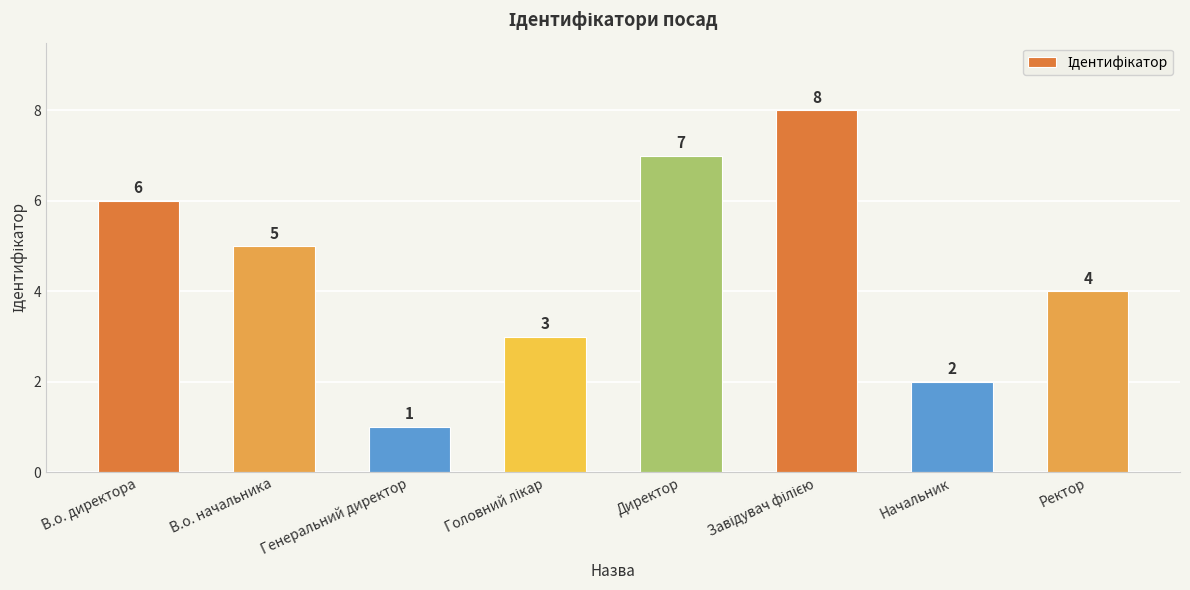

The chart shows a value of 7 at Директор. True or false?

True